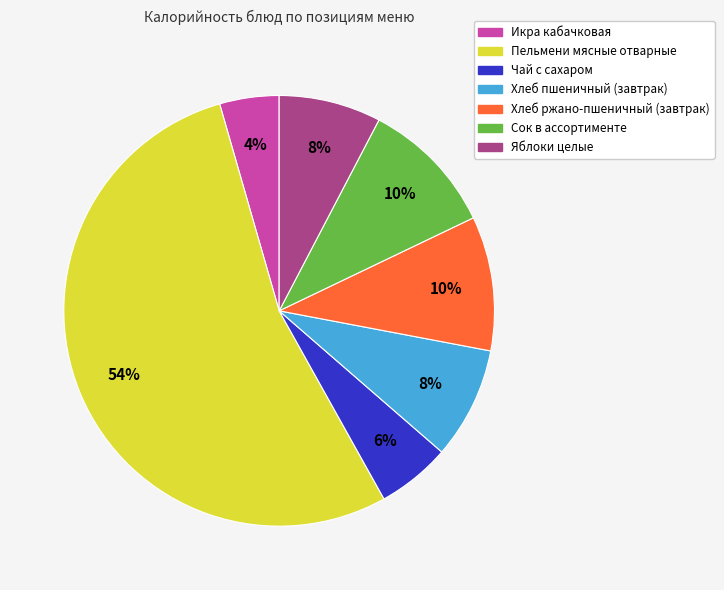

The Хлеб пшеничный (завтрак) slice represents 8% of the pie. True or false?

True